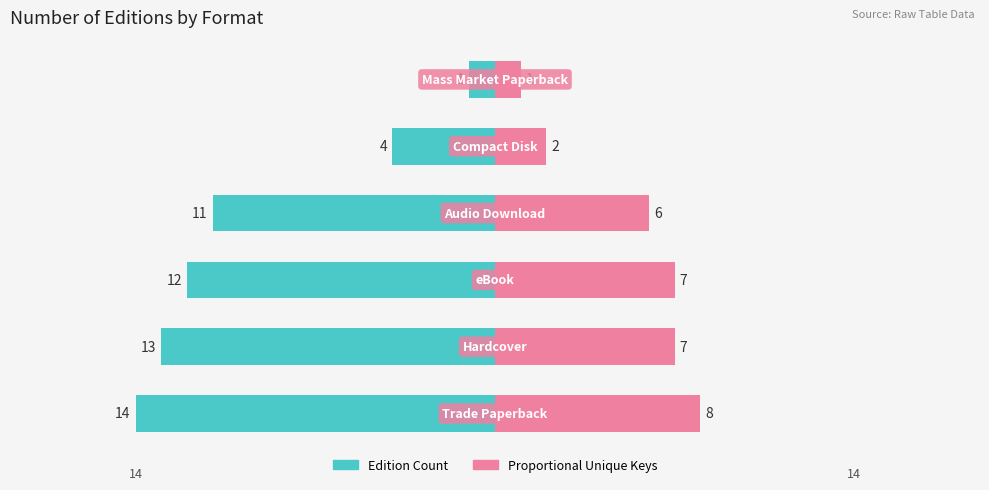

Reading left to right, transcribe all the data shown in this chart.

Edition Count: -14	-13	-12	-11	-4	-1
Proportional Unique Keys: 8	7	7	6	2	1